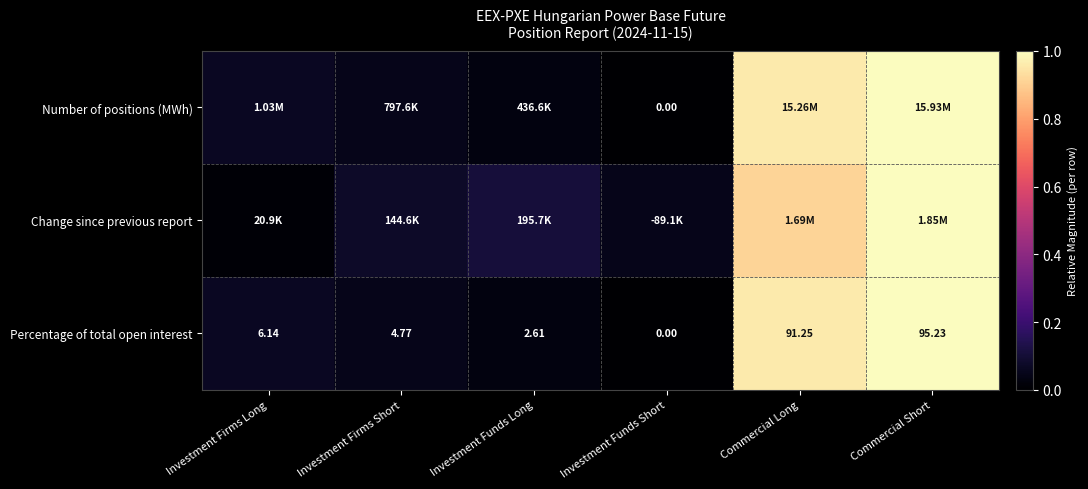

At which label does Percentage of total open interest first exceed 6?

Investment Firms Long